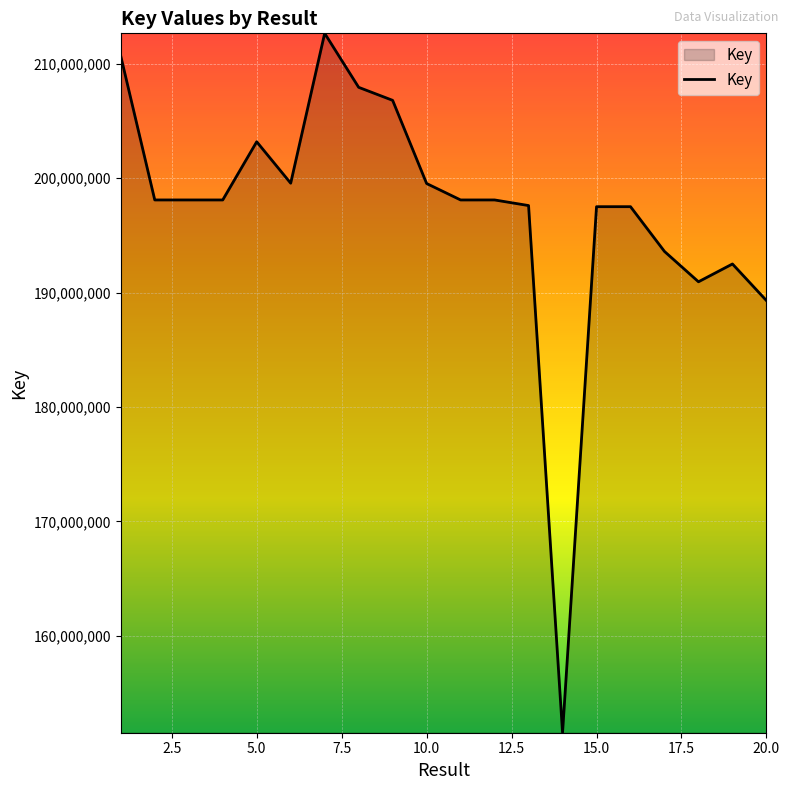

What is the difference between the maximum and minimum values?

61100649